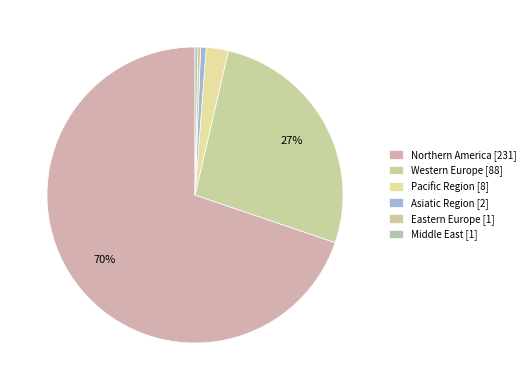

Is it true that Eastern Europe is 7% of the pie?

False